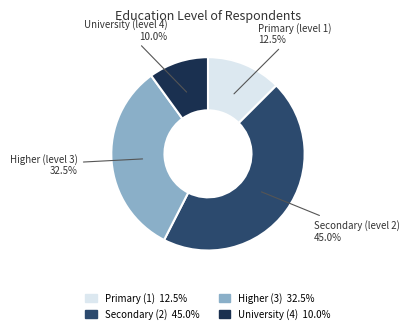

Which slice is the smallest?

University (4)